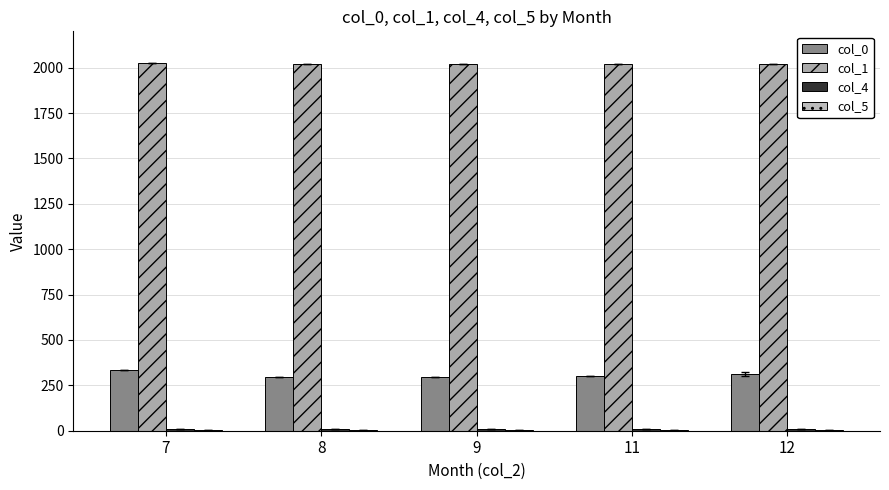

List the labels in order of col_5 value, largest first.

7, 8, 9, 11, 12